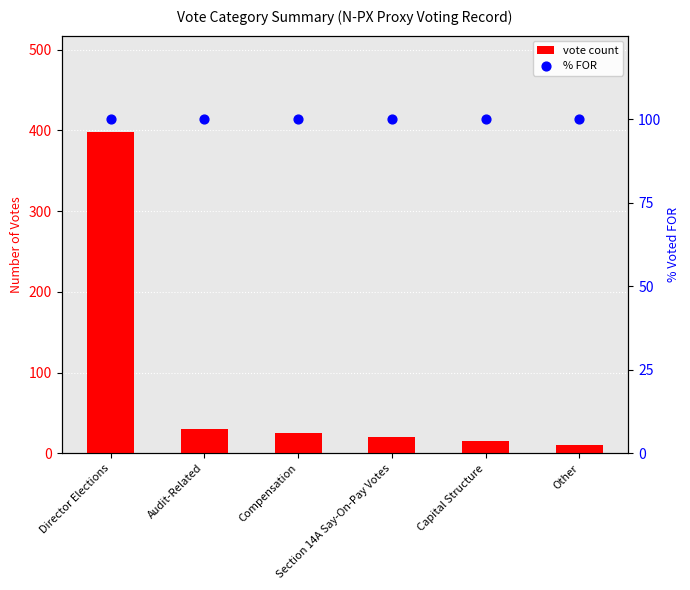

What is the total value across all series at Other?

110